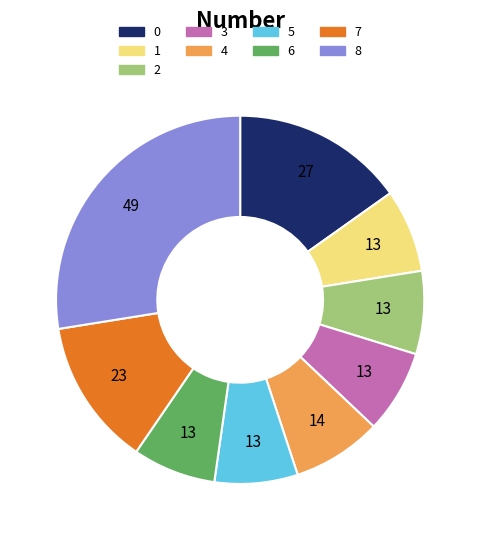

Which category has the biggest portion of the pie?

8